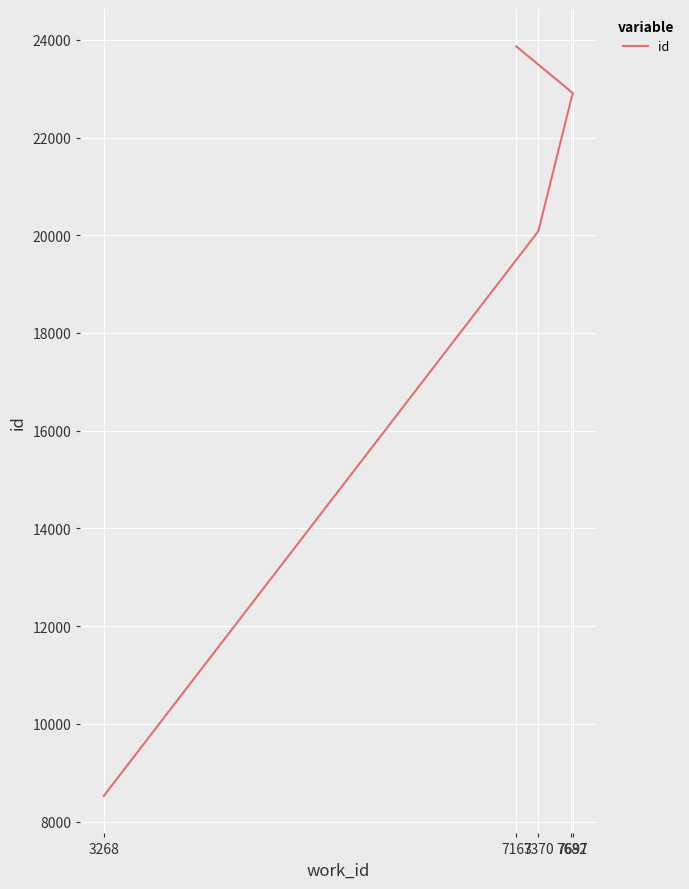

How many lines are shown in the chart?

1